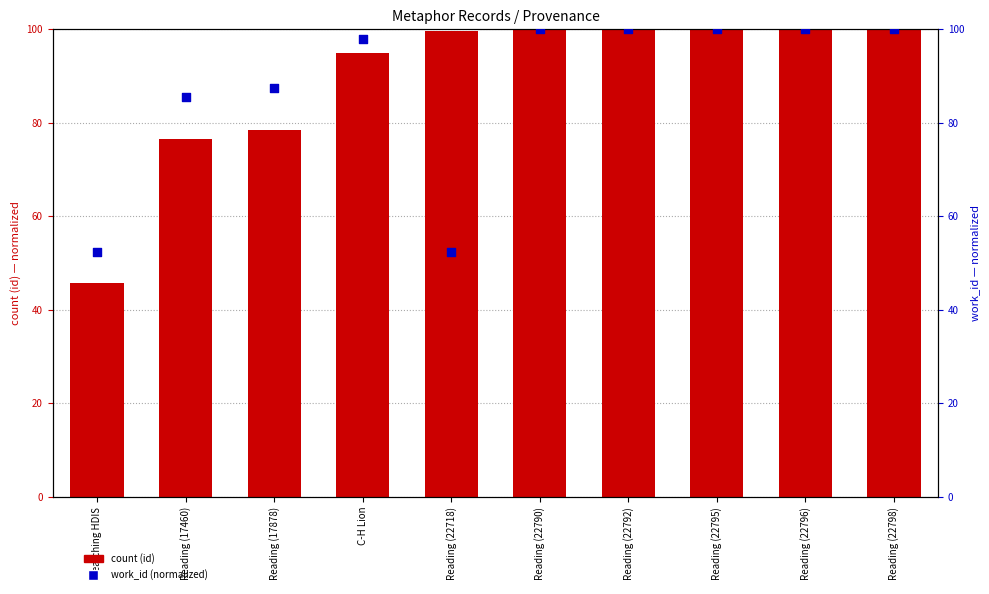

What is the total value across all series at Reading (22790)?

200.0